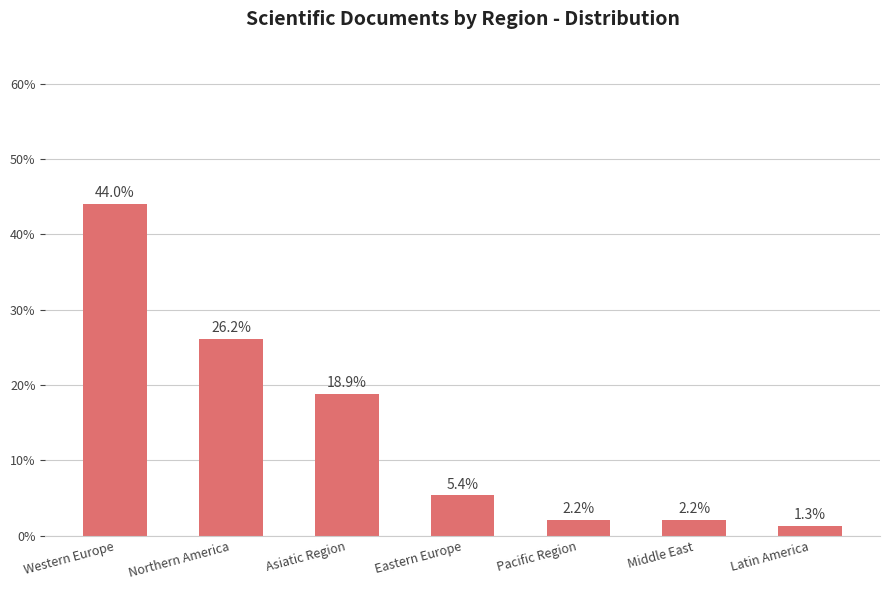

What is the minimum value shown in the chart?

1.3